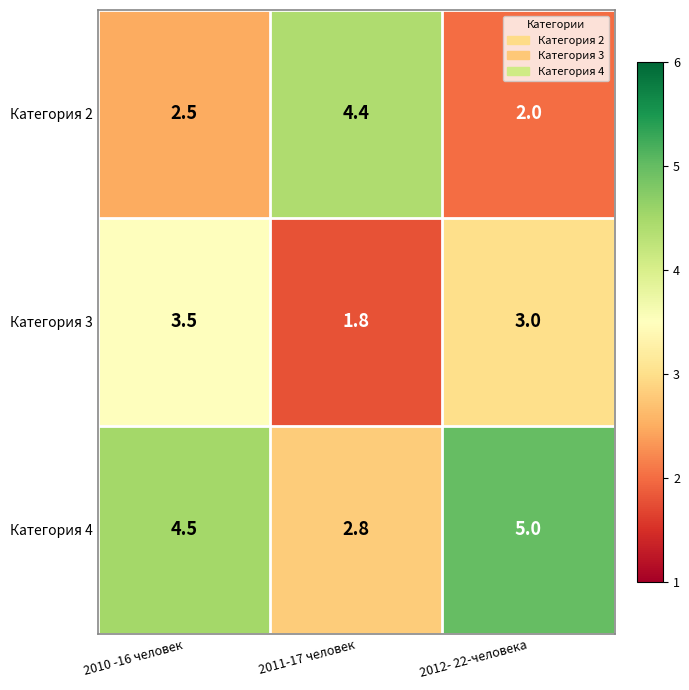

At how many categories does at least one series exceed 4?

3